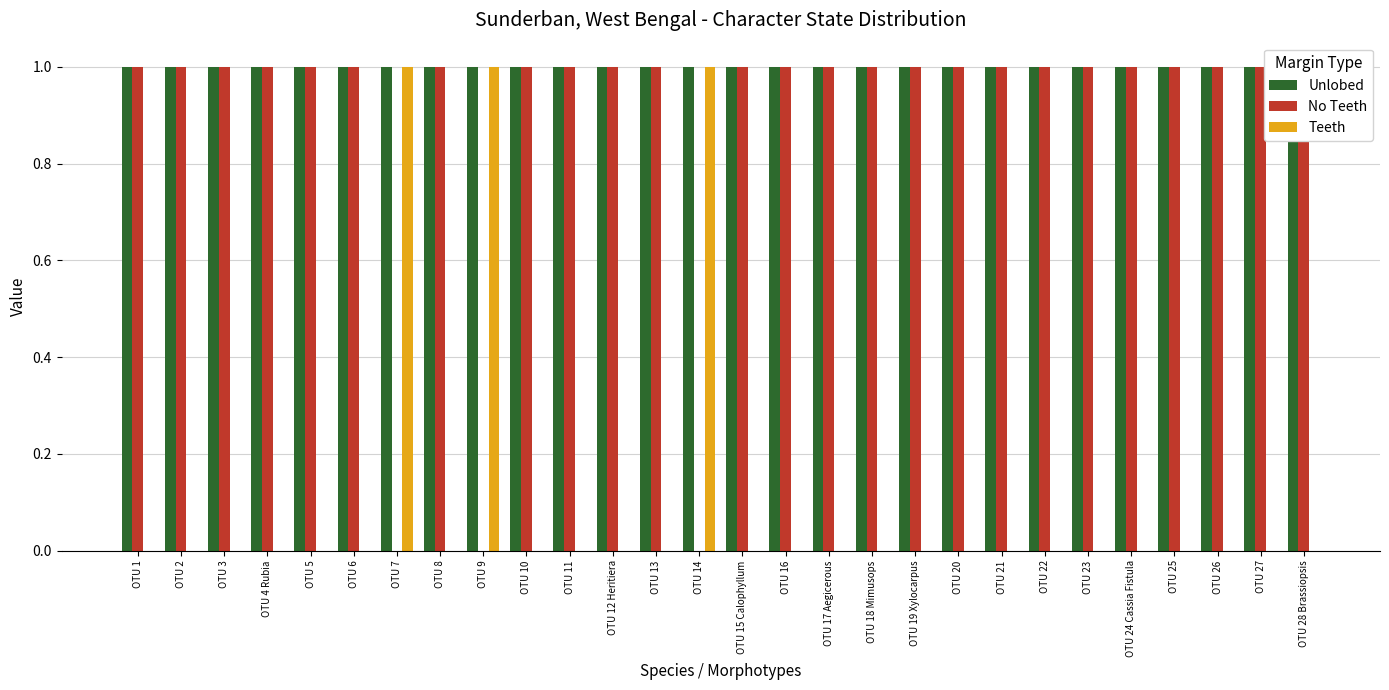

At which category does the chart reach its peak across all series?

OTU 1